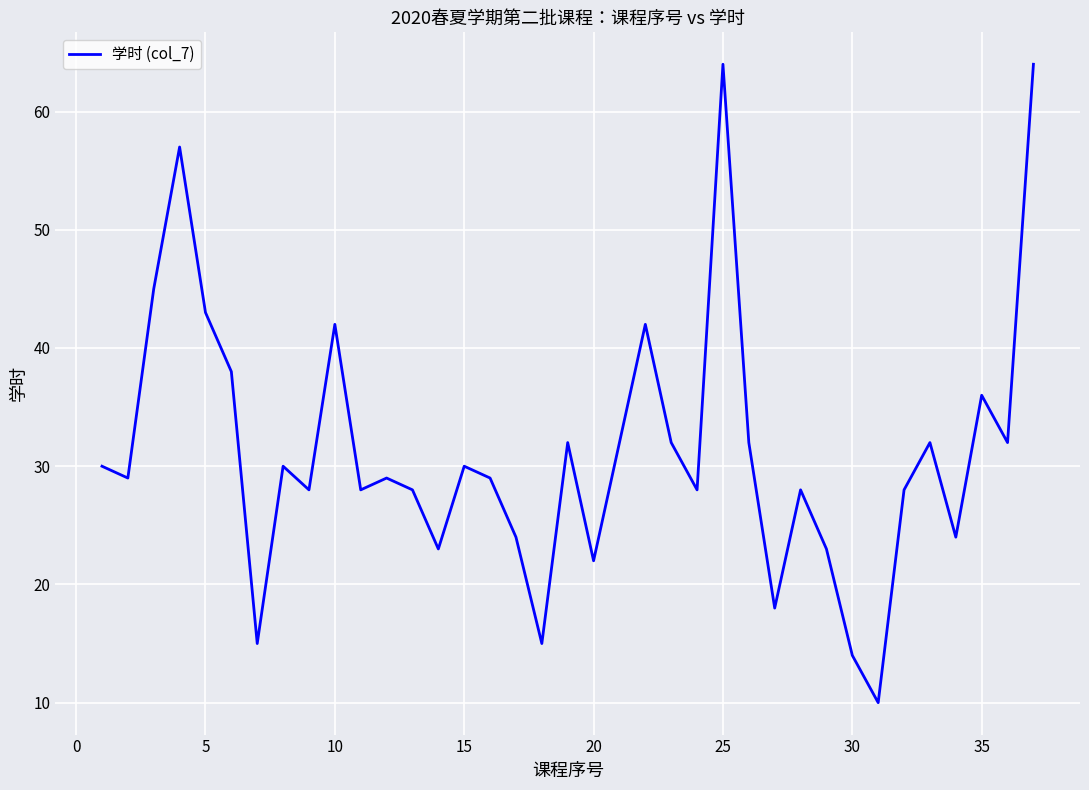

What is the minimum value shown in the chart?

10